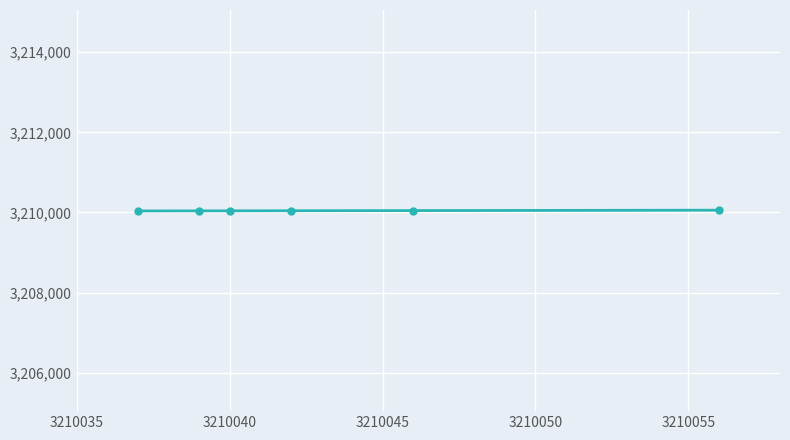

Is this an area chart (filled region under the line)?

No